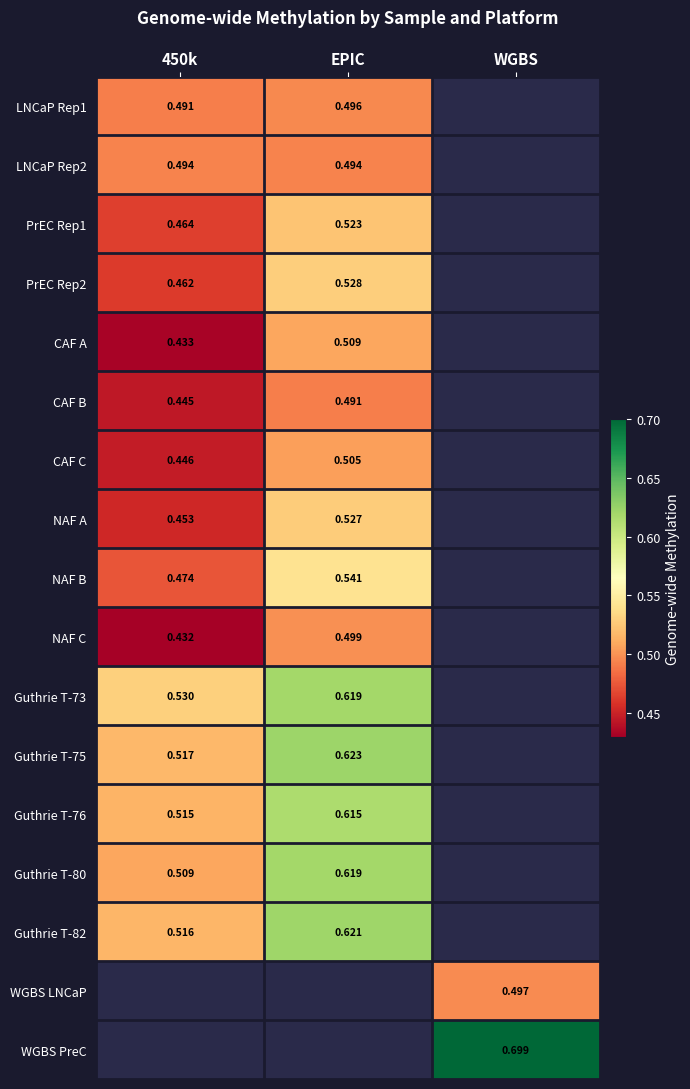

Is the value of Guthrie T-73 at 450k greater than the value of NAF A at EPIC?

Yes